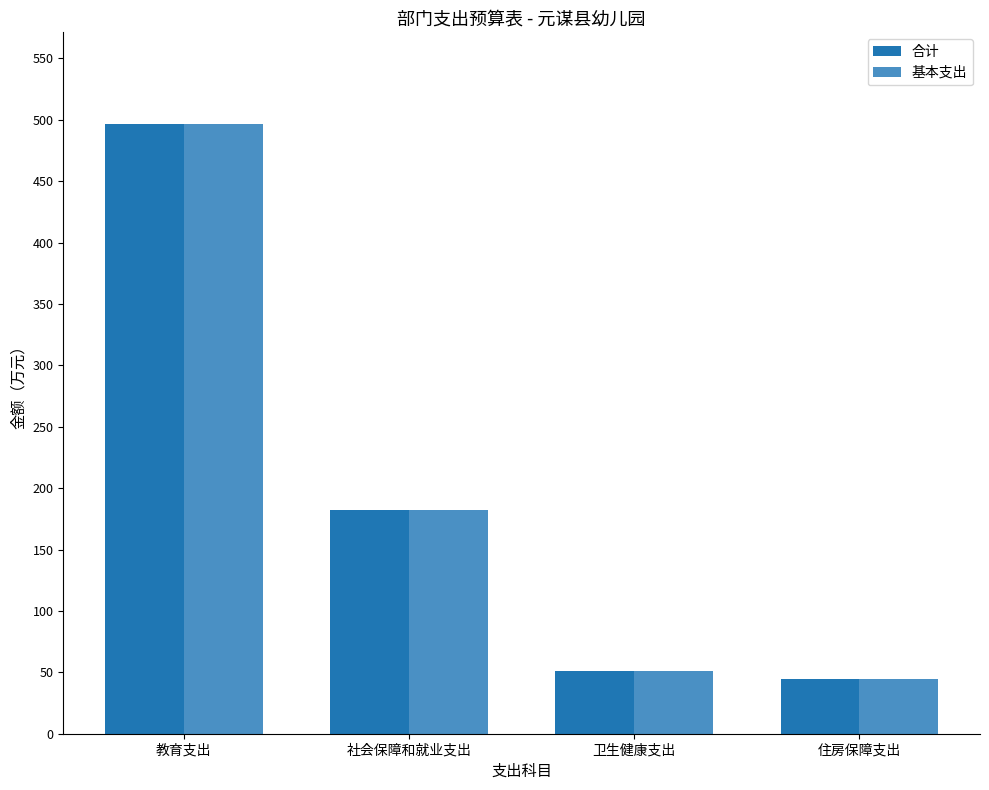

Which category has the highest value in the 合计 series?

教育支出